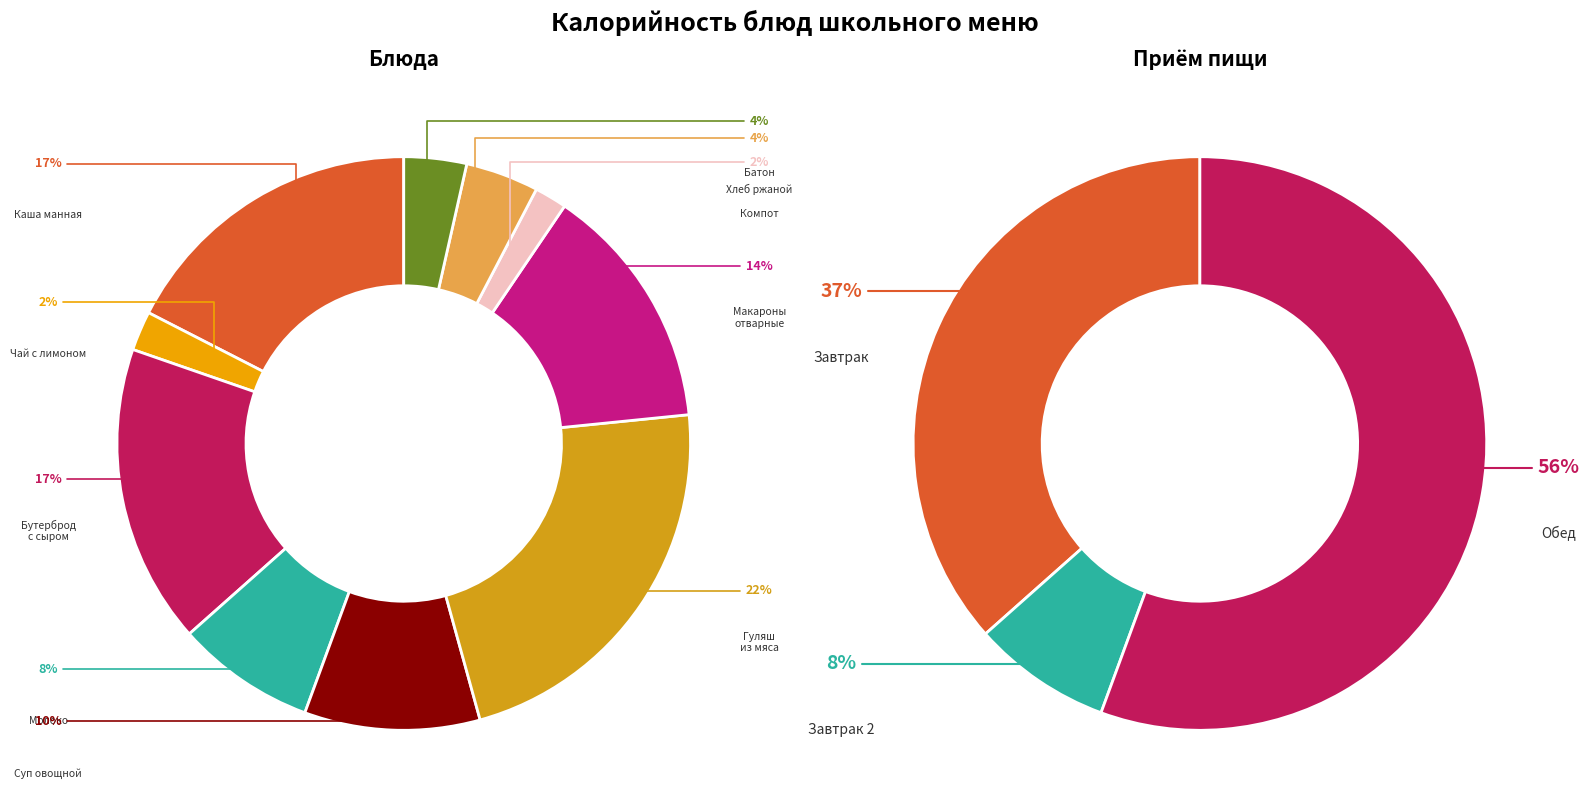

Count the number of slices in the pie.

10